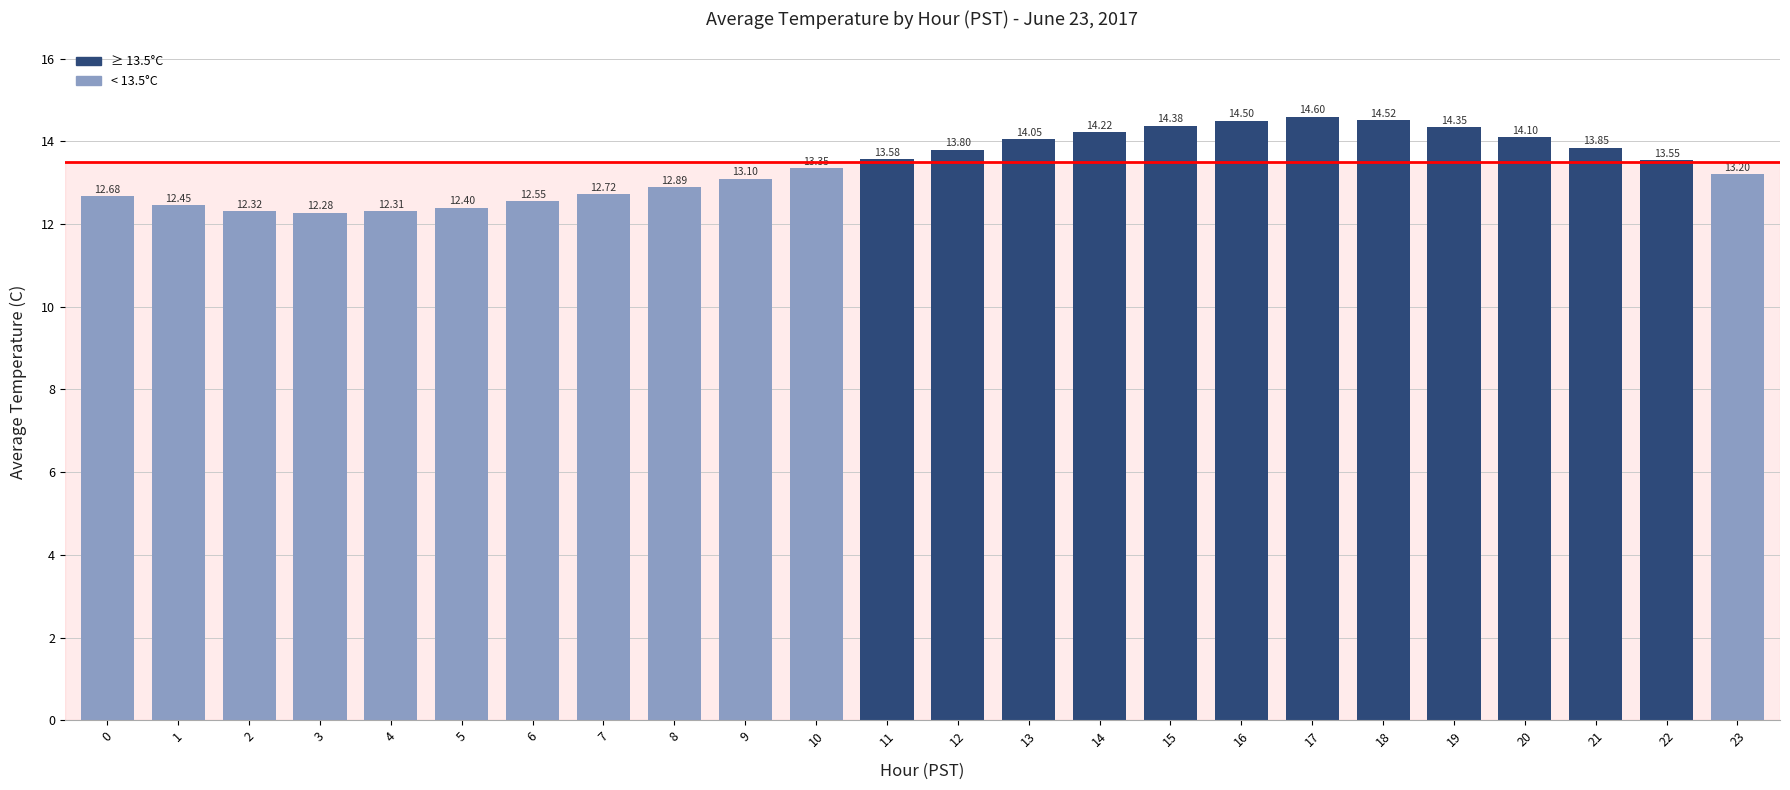

What is the ratio of the value at 16 to the value at 6?

1.2